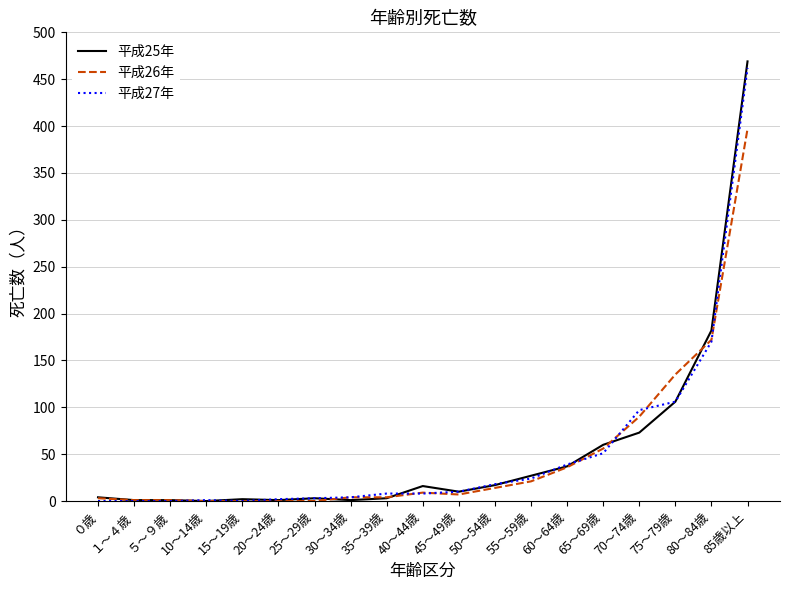

At which category is the sum across all series the highest?

85歳以上